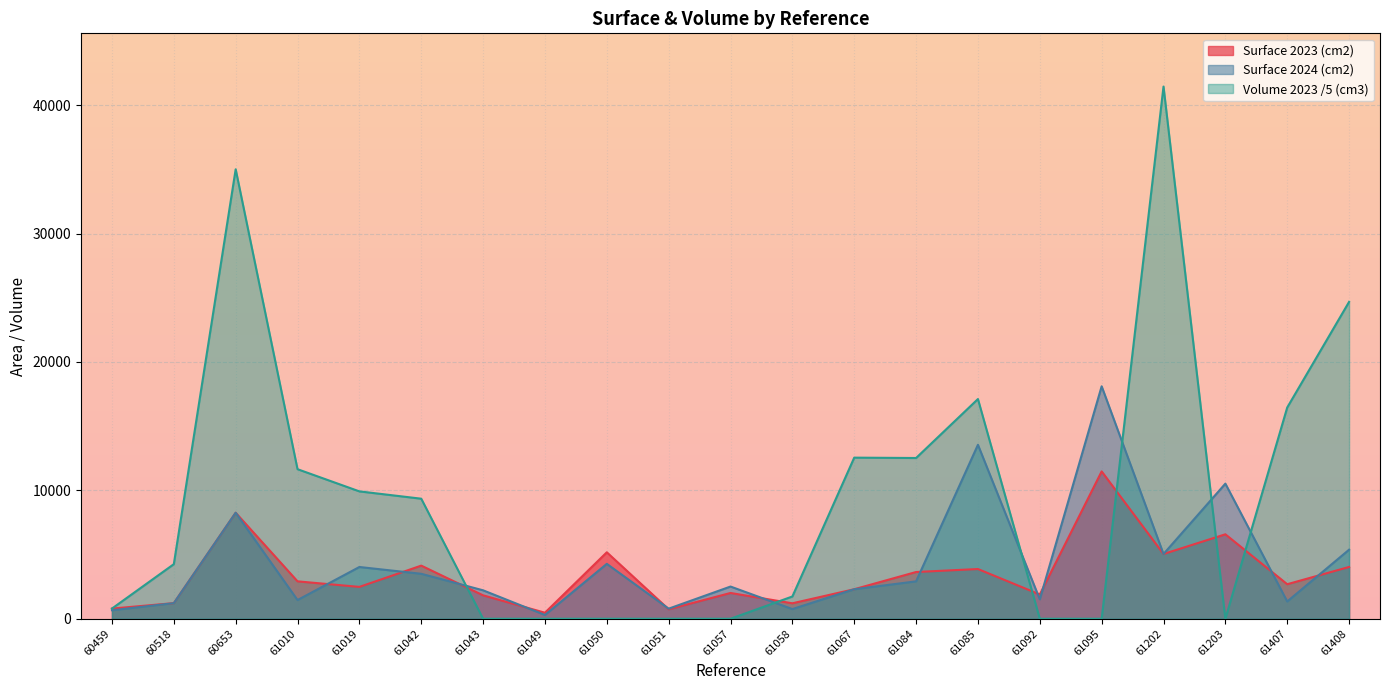

Reading left to right, transcribe all the data shown in this chart.

Surface 2023 (cm2): 60459=792.0	60518=1214.4	60653=8257.0	61010=2912.0	61019=2480.0	61042=4137.1	61043=1822.8	61049=467.8	61050=5175.0	61051=735.0	61057=2006.0	61058=1203.2	61067=2298.1	61084=3639.5	61085=3871.5	61092=1890.0	61095=11475.0	61202=5043.0	61203=6577.2	61407=2688.4	61408=4032.6
Surface 2024 (cm2): 60459=660.0	60518=1214.4	60653=8257.0	61010=1456.0	61019=4030.0	61042=3500.6	61043=2213.4	61049=292.4	61050=4275.0	61051=784.0	61057=2507.5	61058=752.0	61067=2298.1	61084=2911.6	61085=13550.2	61092=1512.0	61095=18105.0	61202=5043.0	61203=10523.5	61407=1344.2	61408=5376.8
Volume 2023 (cm3): 60459=792.0	60518=4250.5	60653=35009.6	61010=11648.0	61019=9920.0	61042=9349.9	61043=0.0	61049=0.0	61050=0.0	61051=0.0	61057=0.0	61058=1732.6	61067=12547.5	61084=12519.9	61085=17112.0	61092=0.0	61095=0.0	61202=41453.5	61203=0.0	61407=16453.0	61408=24679.5